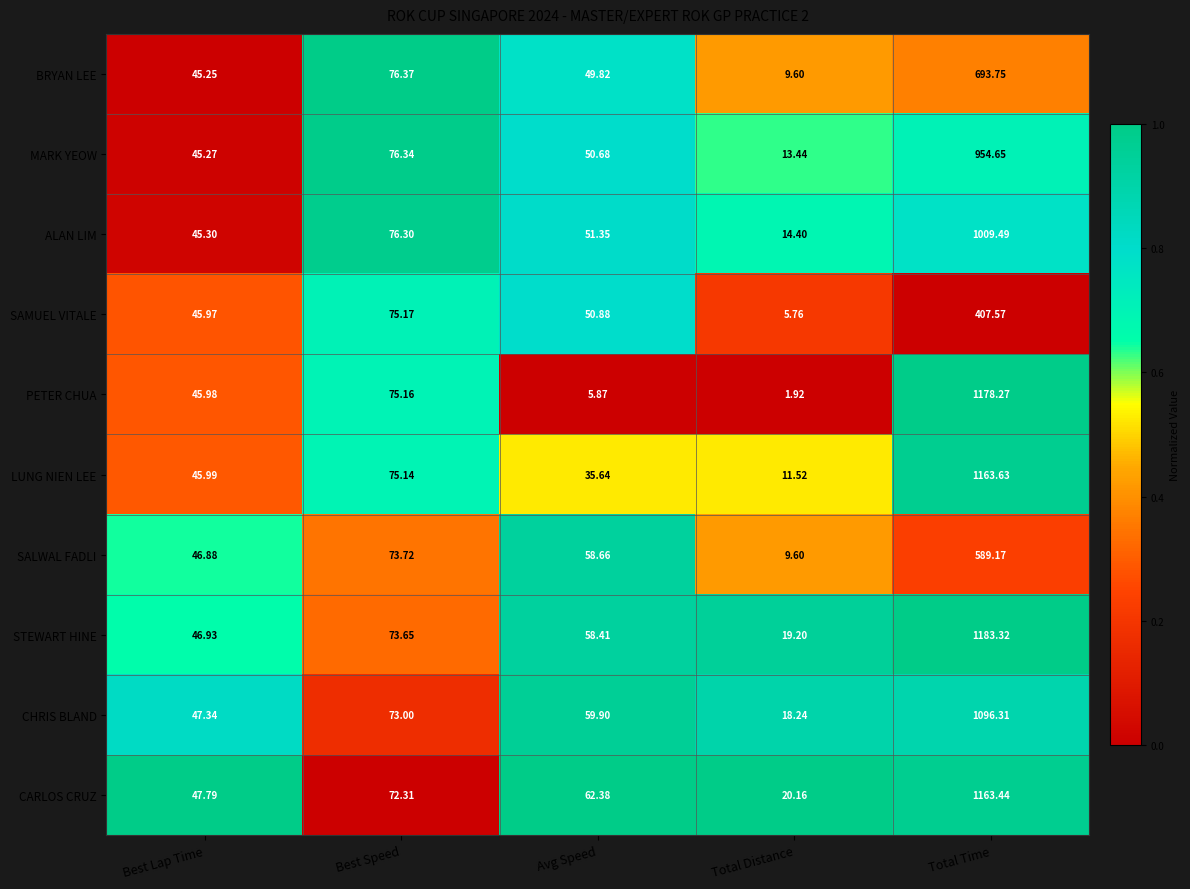

At which label does MARK YEOW reach its peak?

Total Time